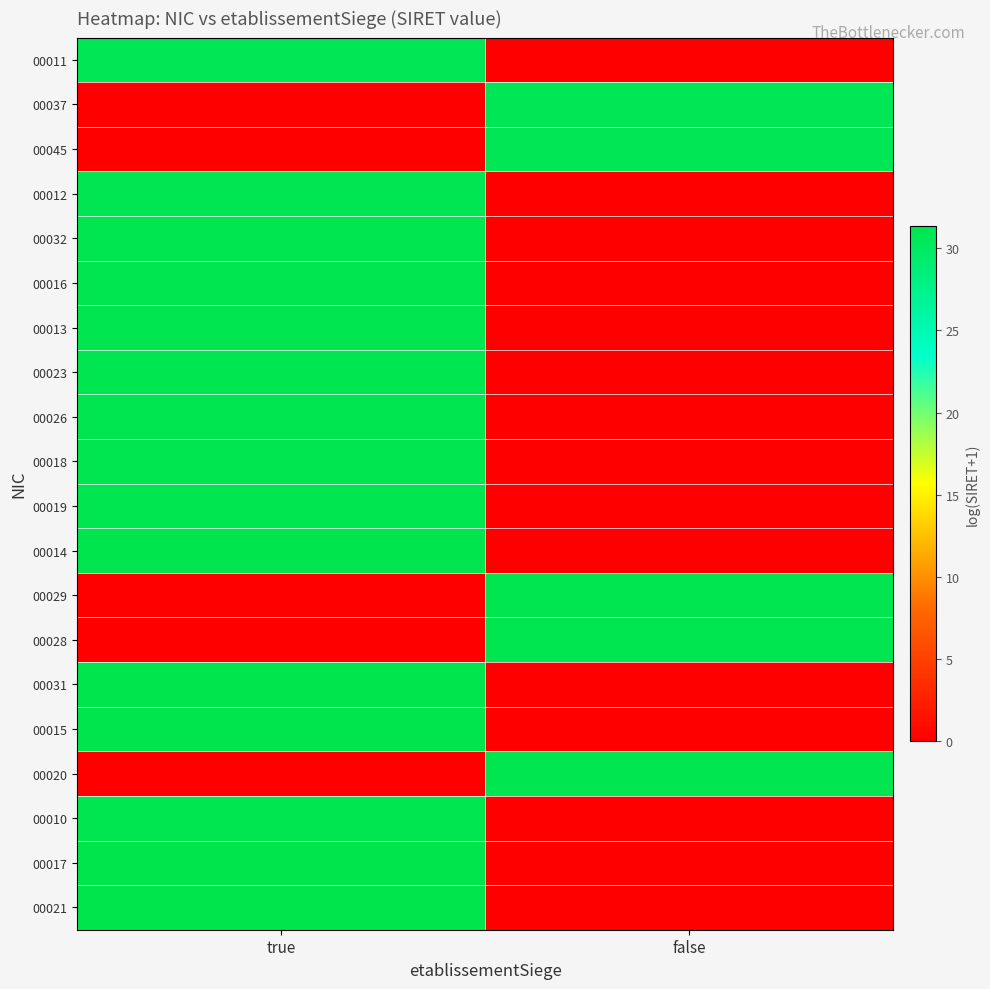

Which category has the highest value across all series?

true